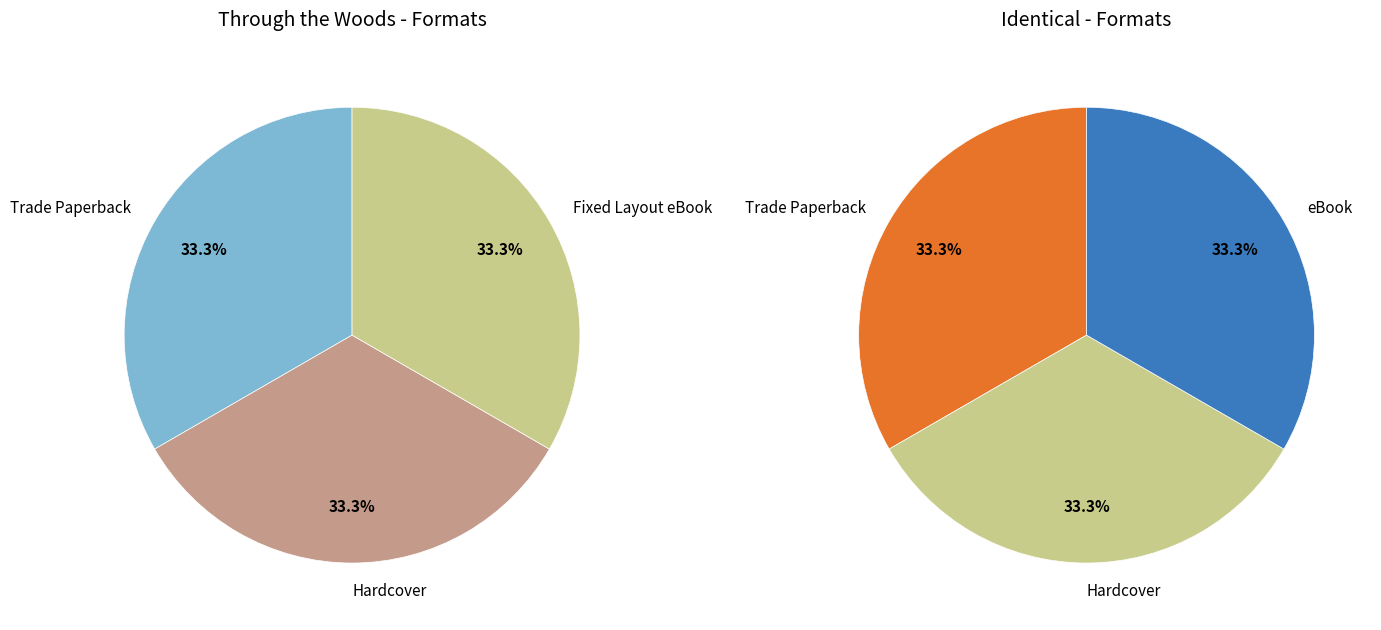

What is the largest slice in the pie chart?

Through the Woods (Trade Paperback)